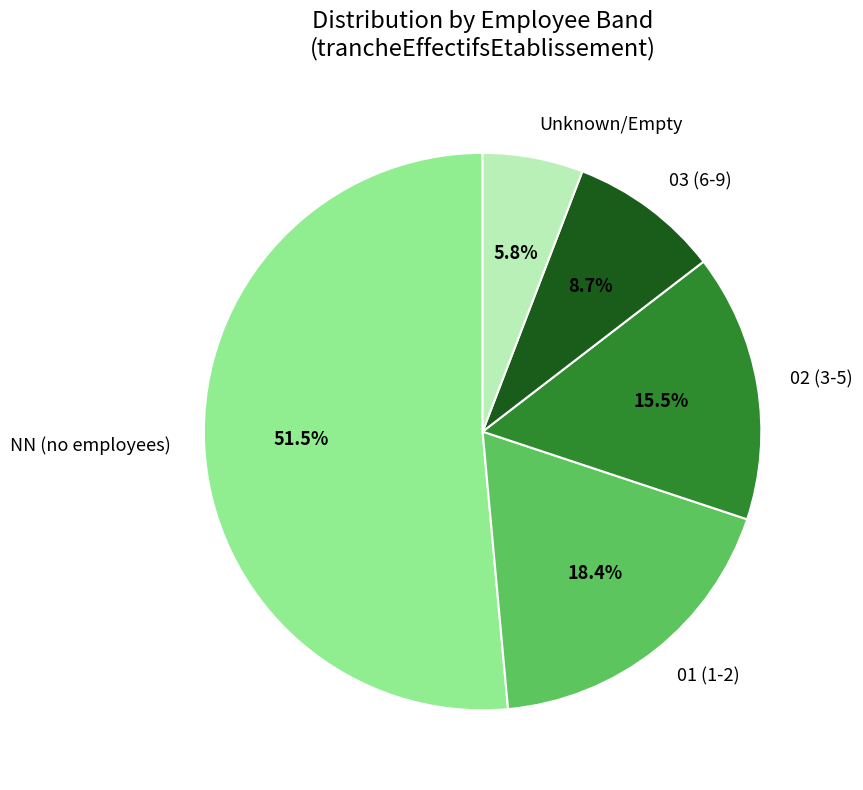

Rank the categories by value from highest to lowest.

NN (no employees), 01 (1-2), 02 (3-5), 03 (6-9), Unknown/Empty